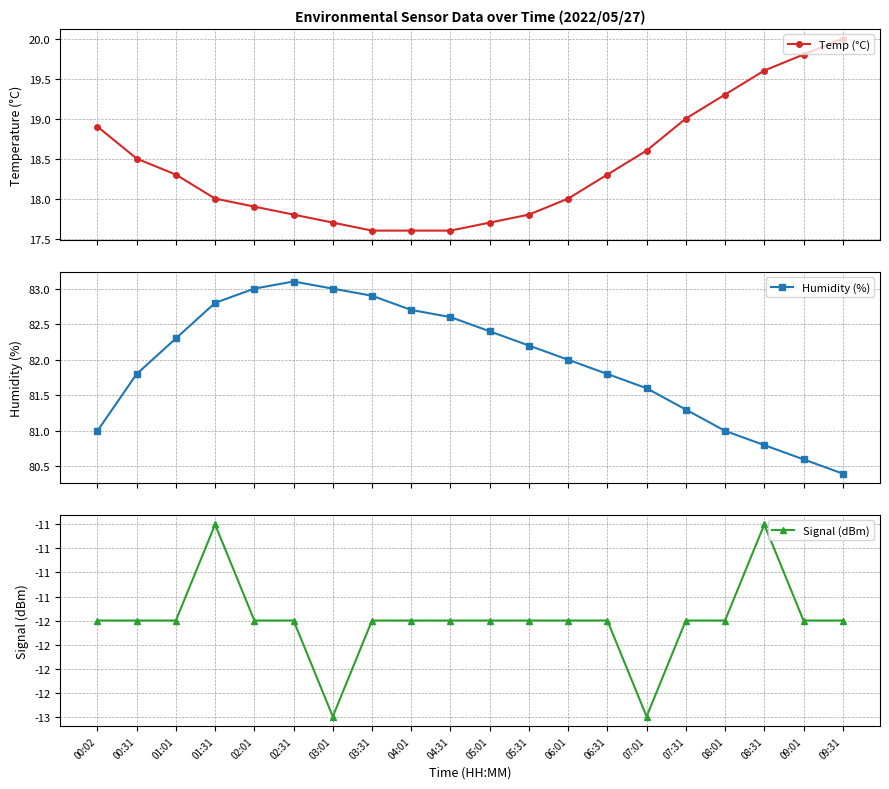

Is the value of Humidity (%) at 01:01 greater than the value of Signal (dBm) at 07:31?

Yes